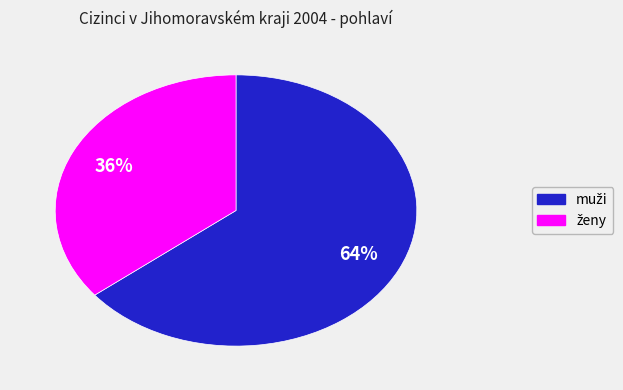

Does any single category account for the majority?

Yes